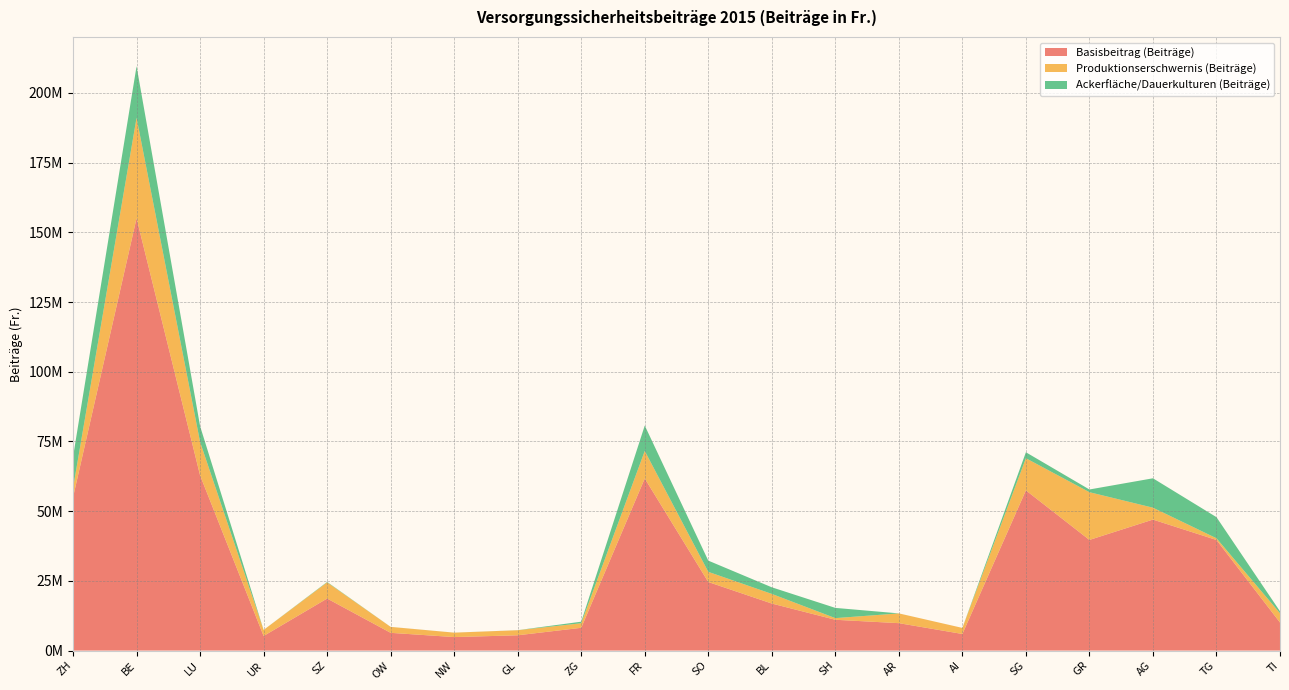

Reading left to right, transcribe all the data shown in this chart.

Basisbeitrag (Beiträge): ZH=54987559	BE=155052461	LU=62830558	UR=5231209	SZ=18658667	OW=6358530	NW=4839913	GL=5478724	ZG=8165738	FR=61719986	SO=24588452	BL=16867204	SH=11044563	AR=9829761	AI=5951986	SG=57447684	GR=39678657	AG=46974427	TG=39659158	TI=10062829
Produktionserschwernis (Beiträge): ZH=3298523	BE=36014757	LU=11985957	UR=2167976	SZ=5797761	OW=2131682	NW=1584709	GL=1816834	ZG=1637263	FR=9866976	SO=3643960	BL=3454577	SH=593522	AR=3498697	AI=2170726	SG=11533534	GR=17120935	AG=4265836	TG=619982	TI=3329226
Ackerfläche/Dauerkulturen (Beiträge): ZH=11214456	BE=18515617	LU=5680428	UR=4432	SZ=154196	OW=9800	NW=9088	GL=18360	ZG=555944	FR=9116771	SO=4024708	BL=2366472	SH=3665800	AR=7708	AI=2188	SG=2137424	GR=971100	AG=10543472	TG=7562528	TI=685548